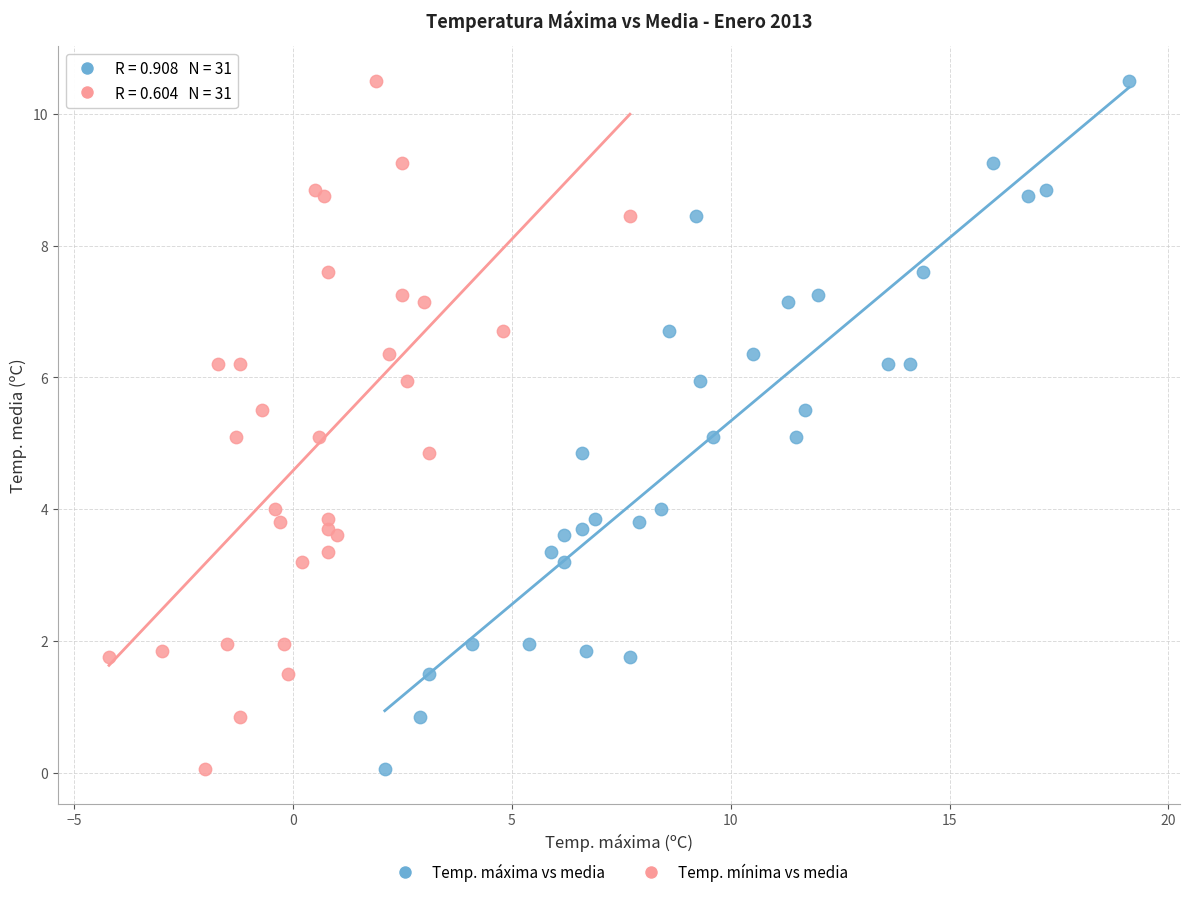

What are all the series names shown in the legend?

Temp. máxima vs media, Temp. mínima vs media